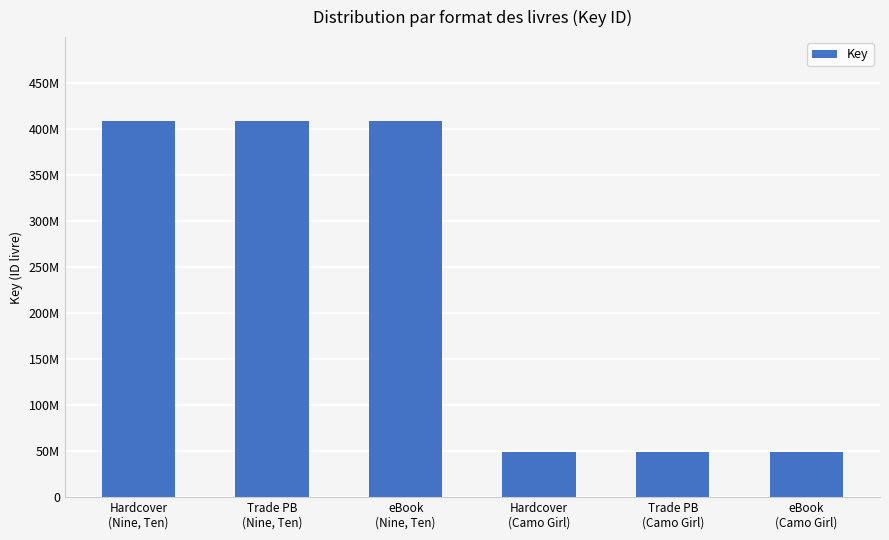

What is the difference between the maximum and minimum values?

360151169